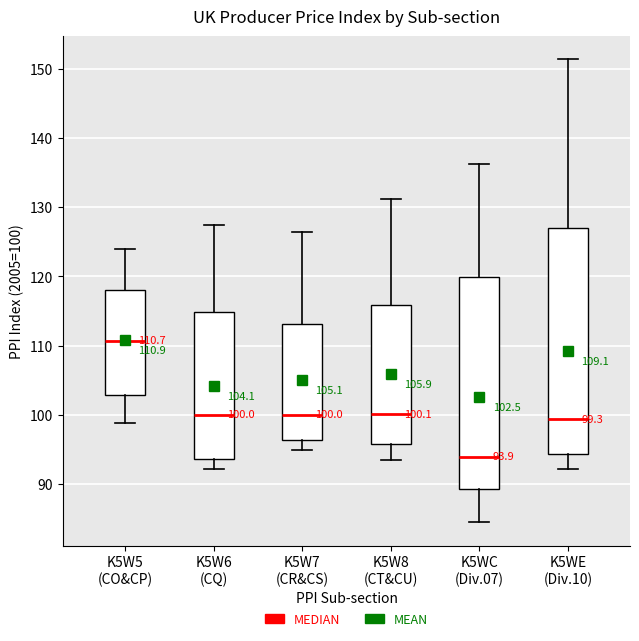

Which box has the highest median line?

K5W5 (CO&CP)